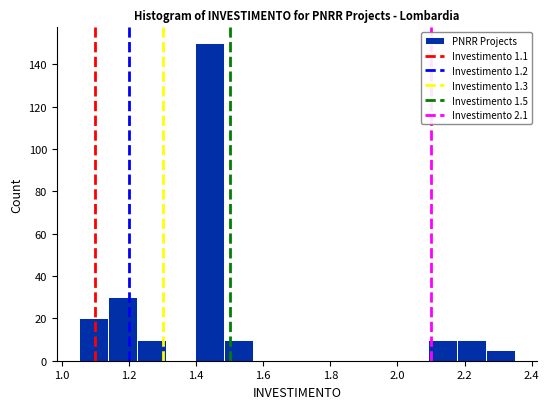

Which range on the x-axis has the tallest bar?

1.40 to 1.48